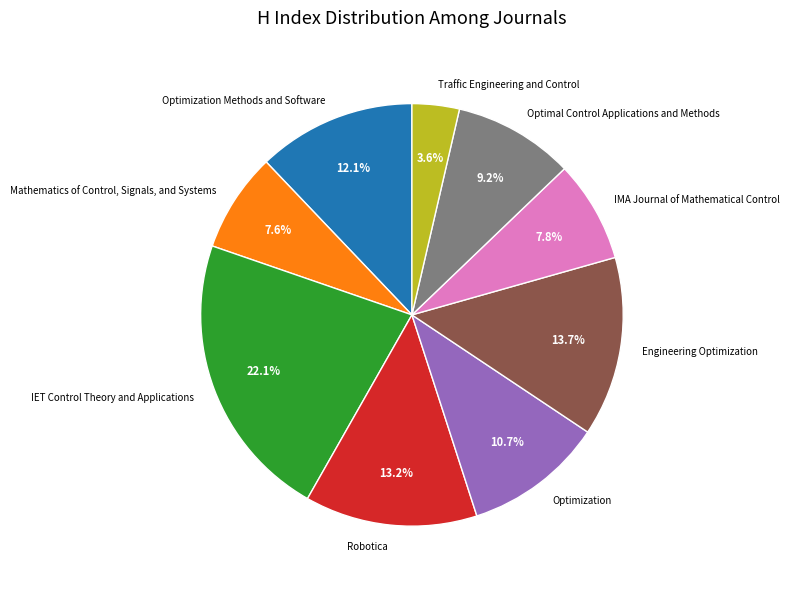

What percentage is NOT represented by Robotica?

86.8%